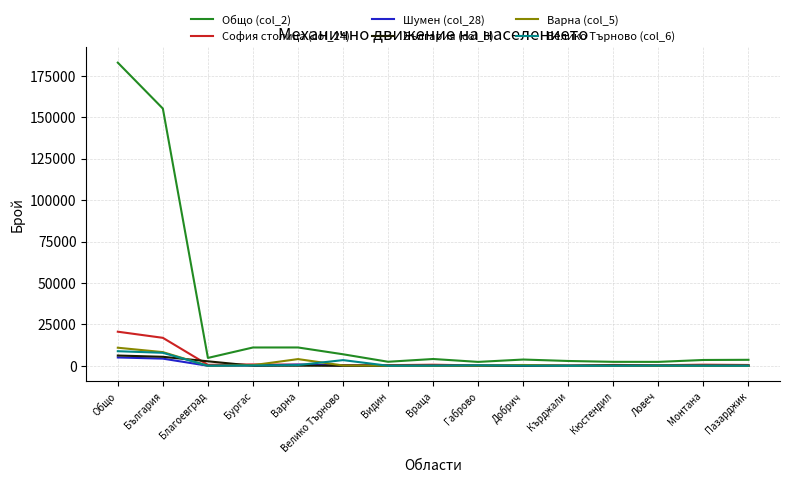

What is the spread (max minus min) of values at Видин?

2431